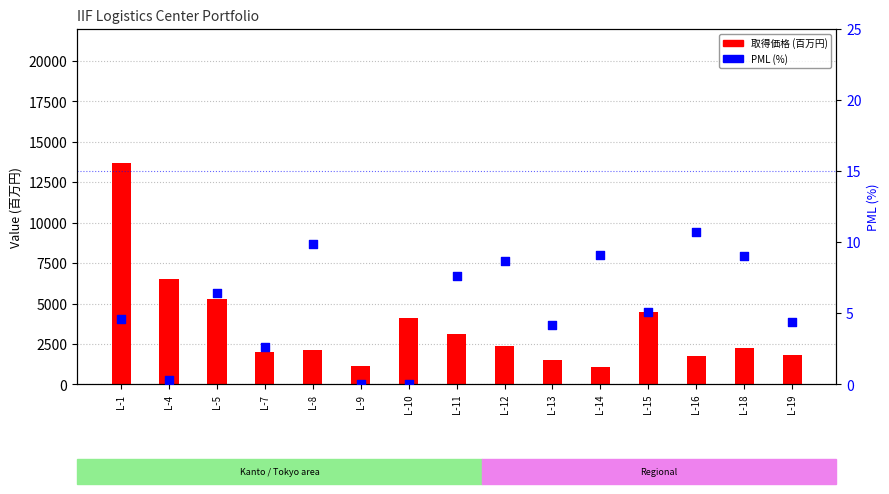

At how many categories does at least one series exceed 12096?

1